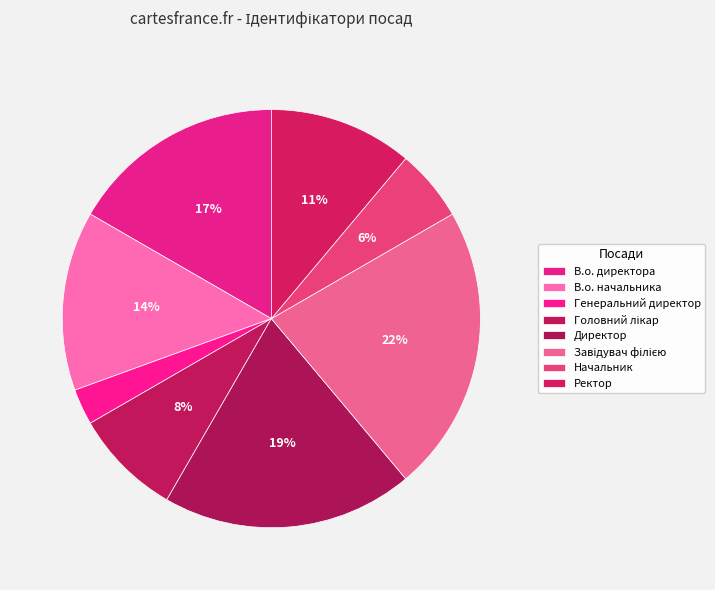

Does В.о. директора account for over 50% of the chart?

No